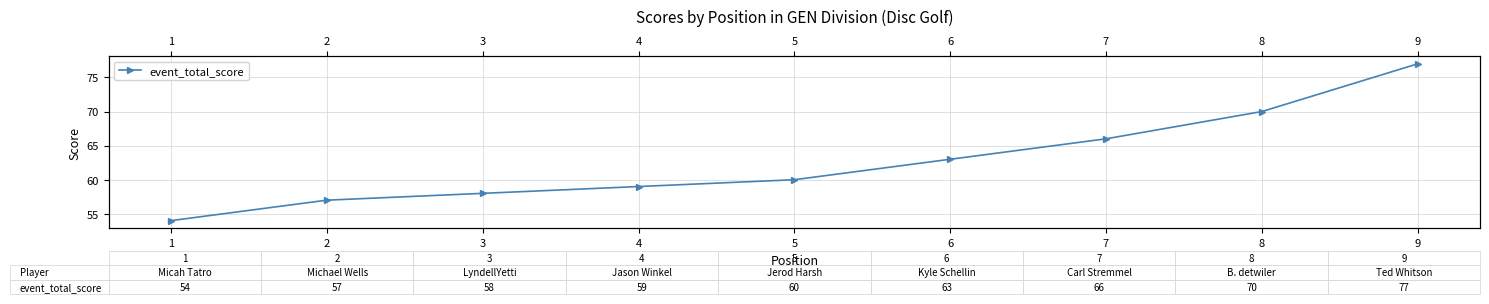

How many values are below 60?

4